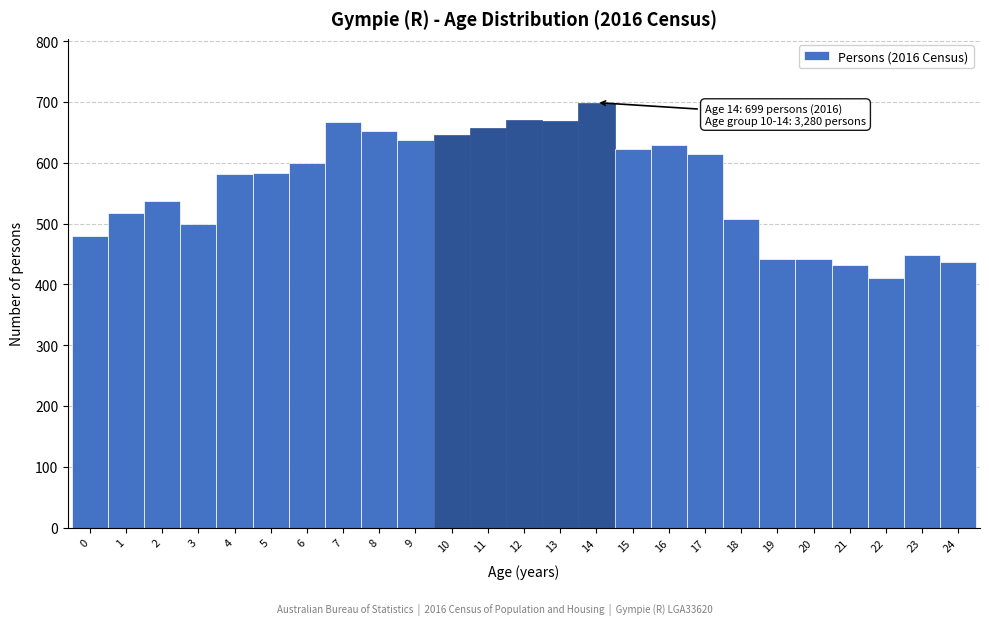

Which range on the x-axis has the tallest bar?

13.5 to 14.5